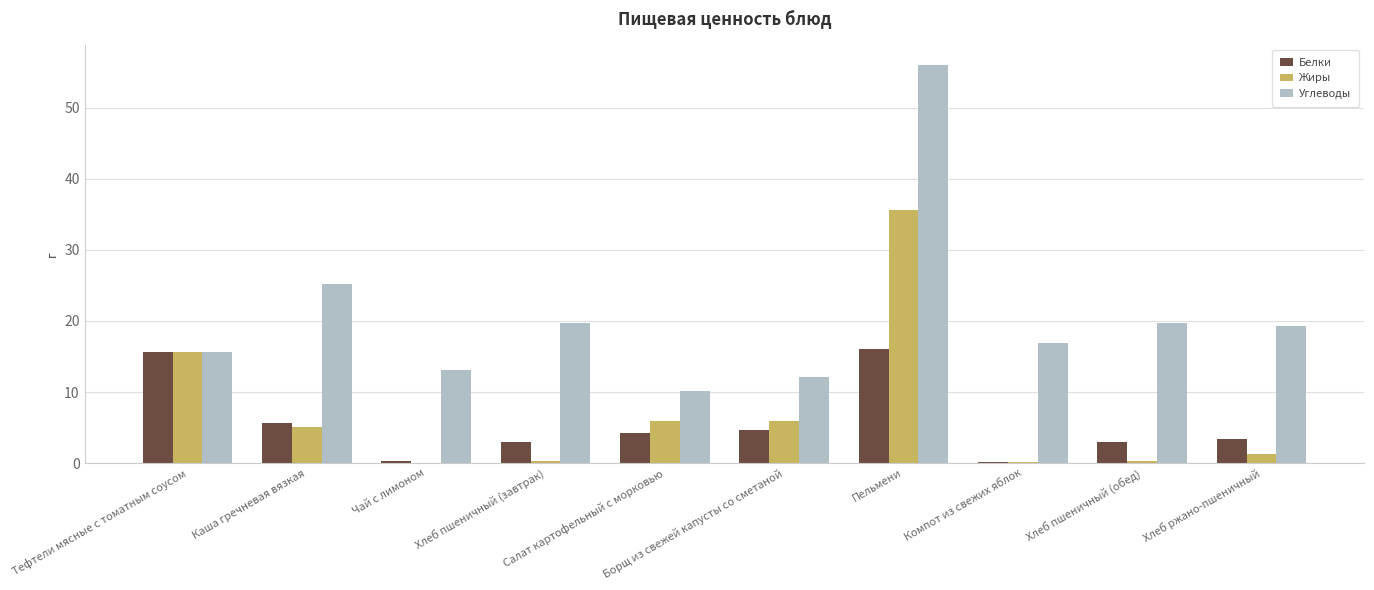

What is the greatest value displayed?

56.1